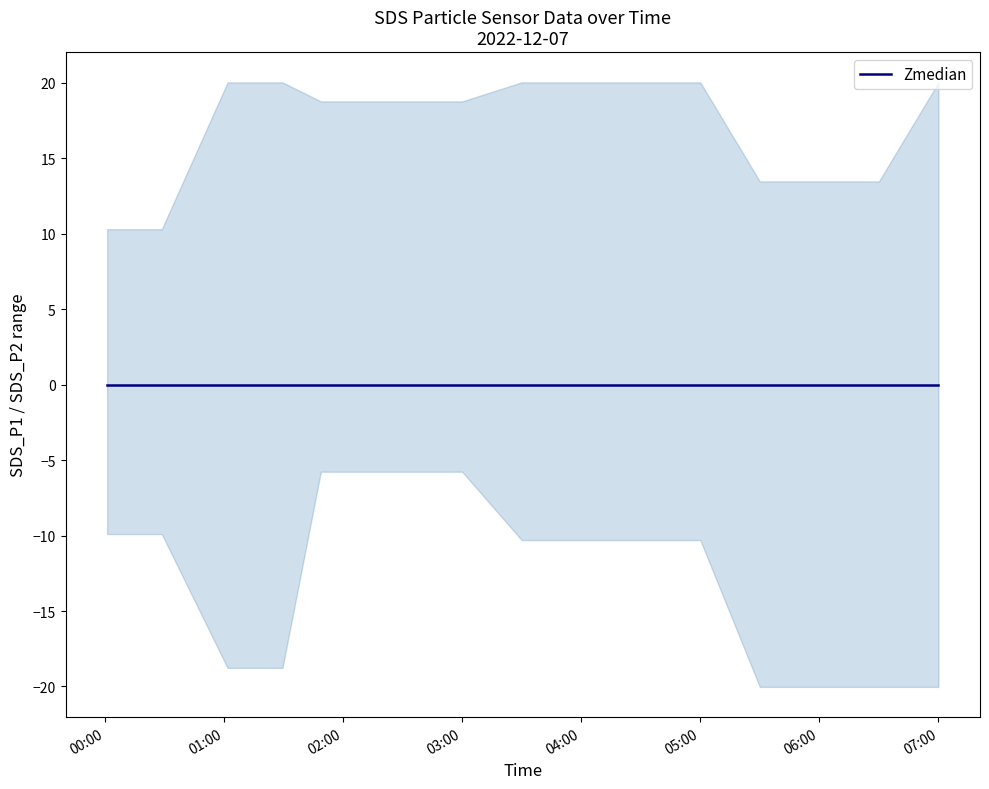

The value of SDS_P1 at 2022/12/07 06:30:00 is 17.7. True or false?

False